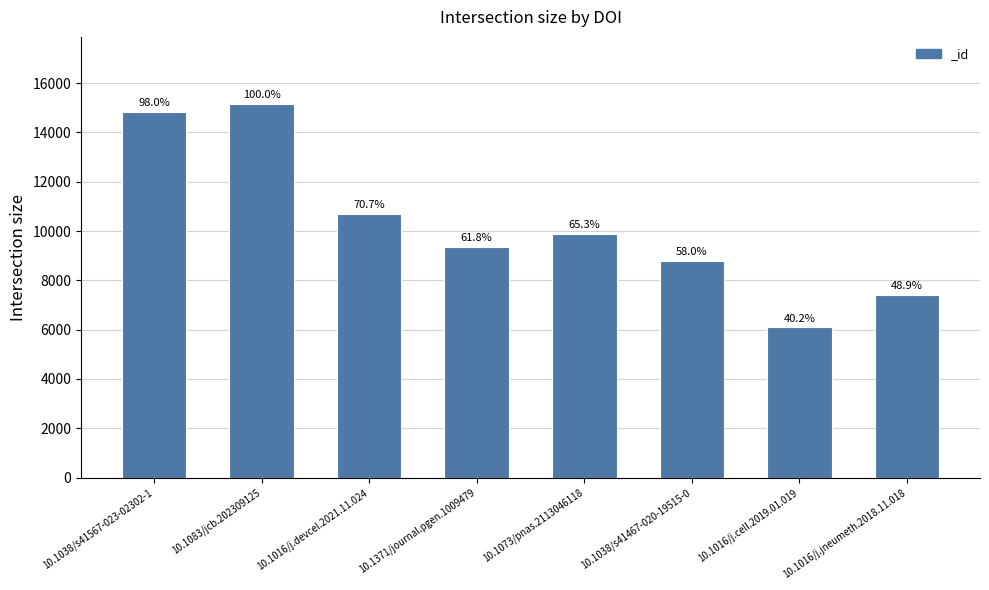

Which label corresponds to the smallest value in the chart?

10.1016/j.cell.2019.01.019